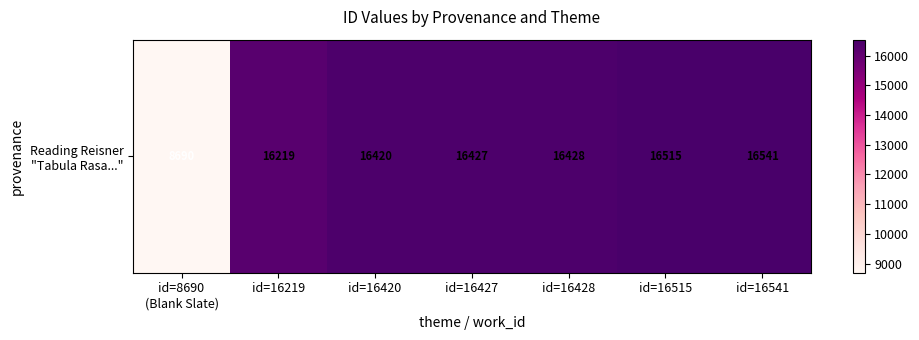

List the labels in order of value, smallest first.

id=8690
(Blank Slate), id=16219, id=16420, id=16427, id=16428, id=16515, id=16541